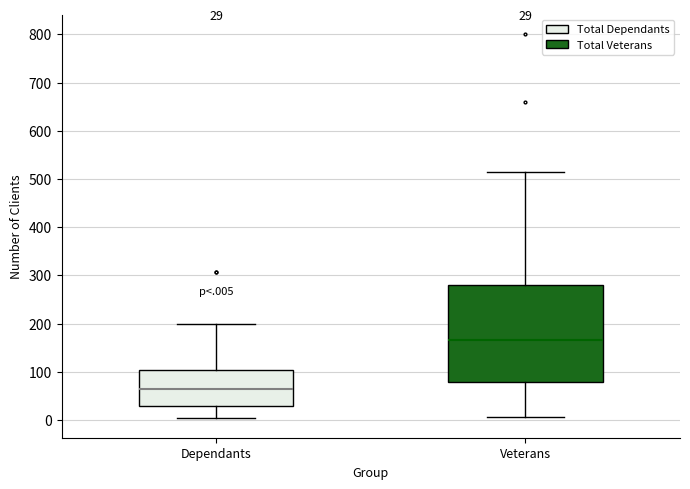

Which box has the highest median line?

Veterans